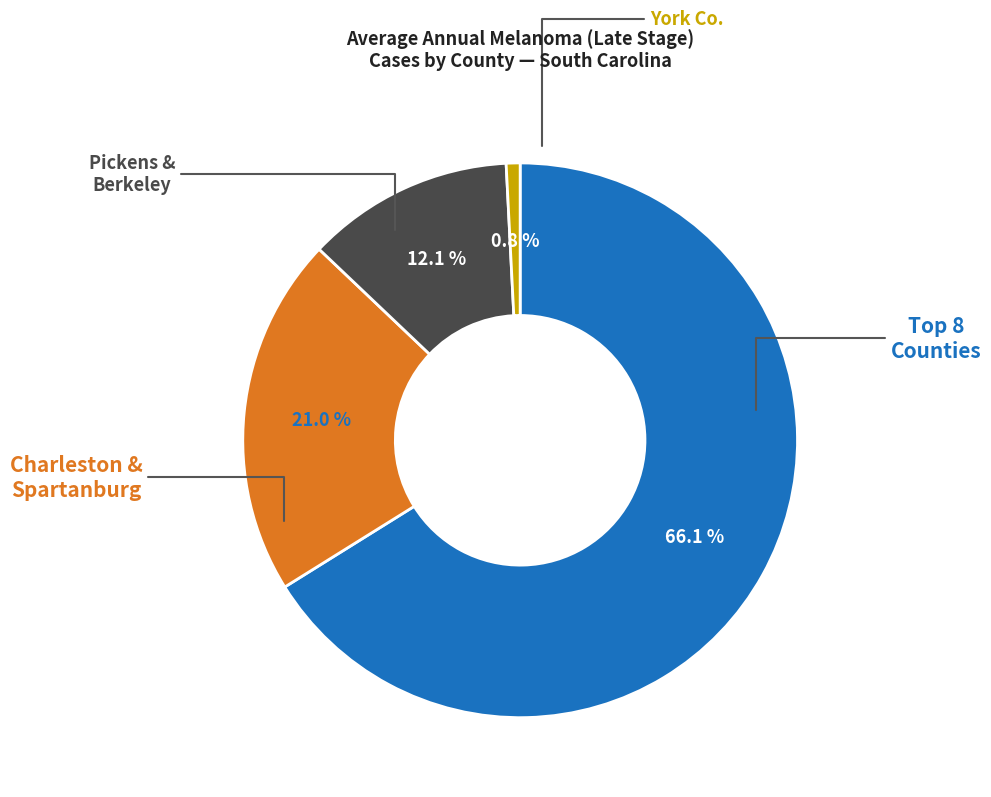

Is there any slice that represents more than half of the pie?

Yes